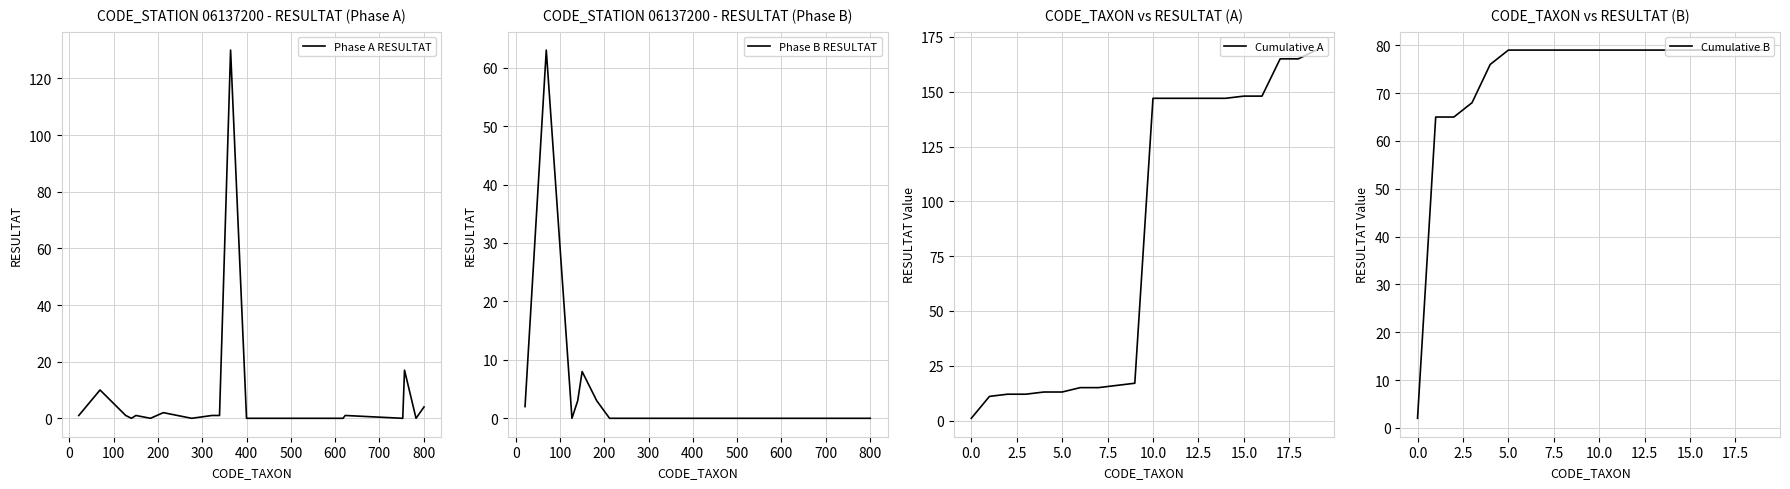

What is the highest value of the Phase A RESULTAT series?

130